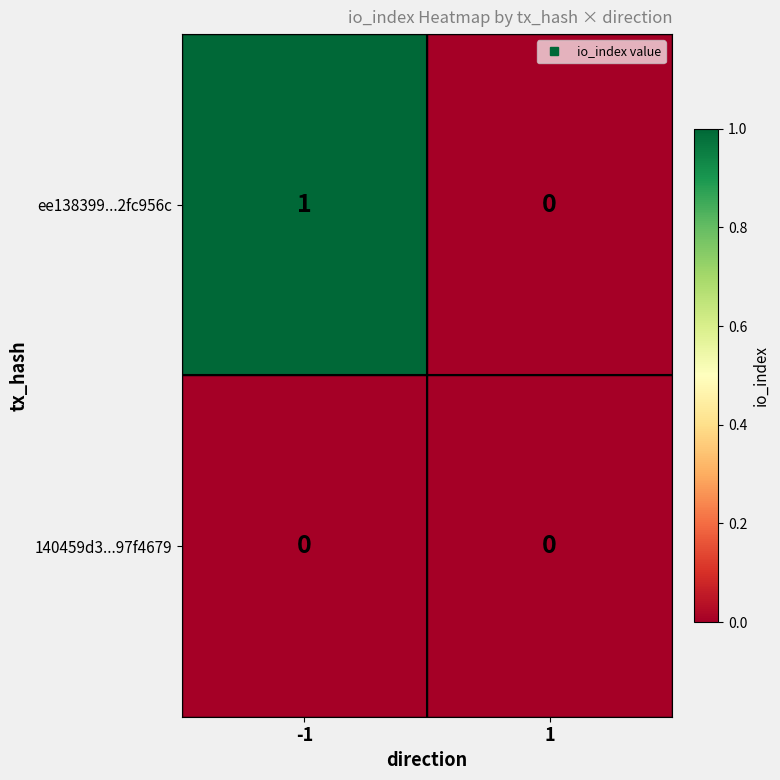

Reading left to right, what are all the values shown in this chart?

ee138399...2fc956c: -1=1	1=0
140459d3...97f4679: -1=0	1=0